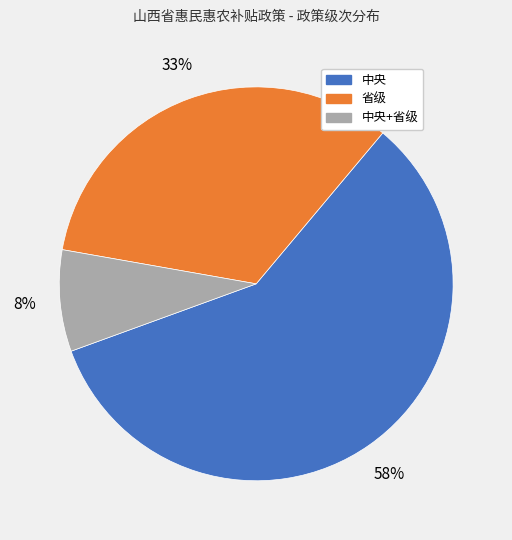

Rank the categories by value from lowest to highest.

中央+省级, 省级, 中央